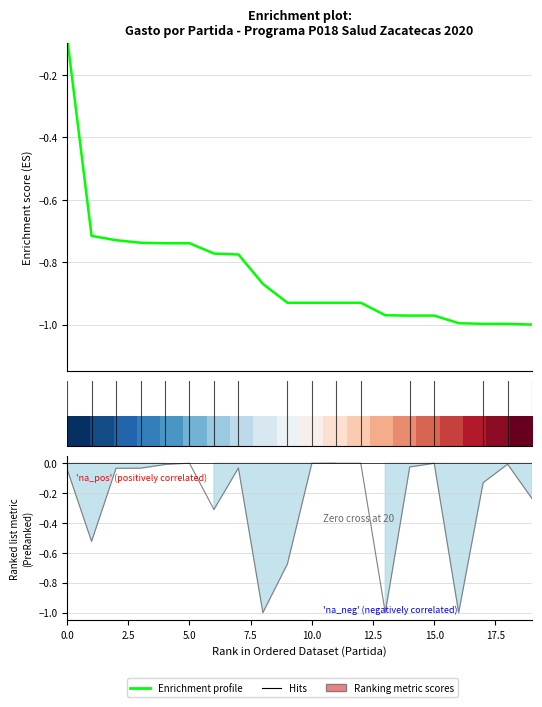

Read the Enrichment profile value at 14.

-1.0